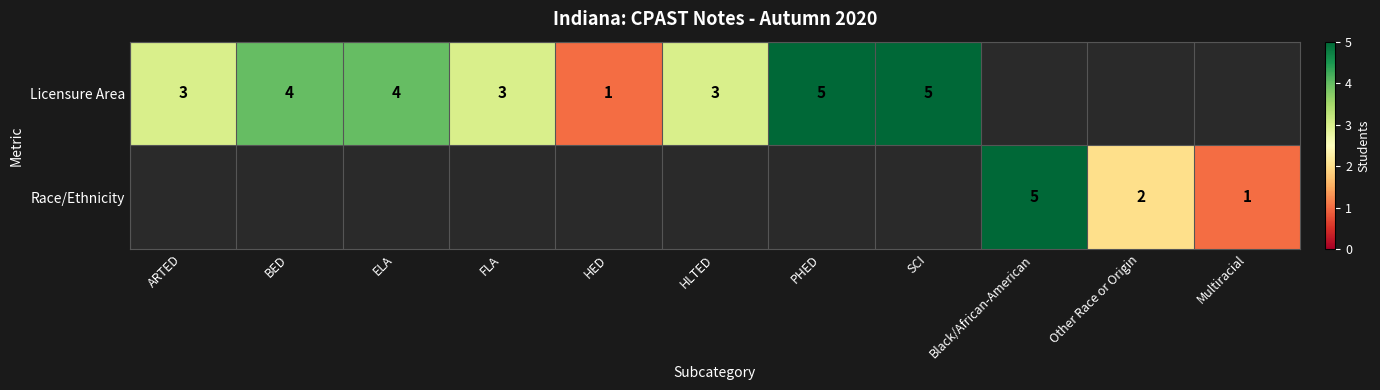

The Licensure Area series shows 4 at ELA. True or false?

True